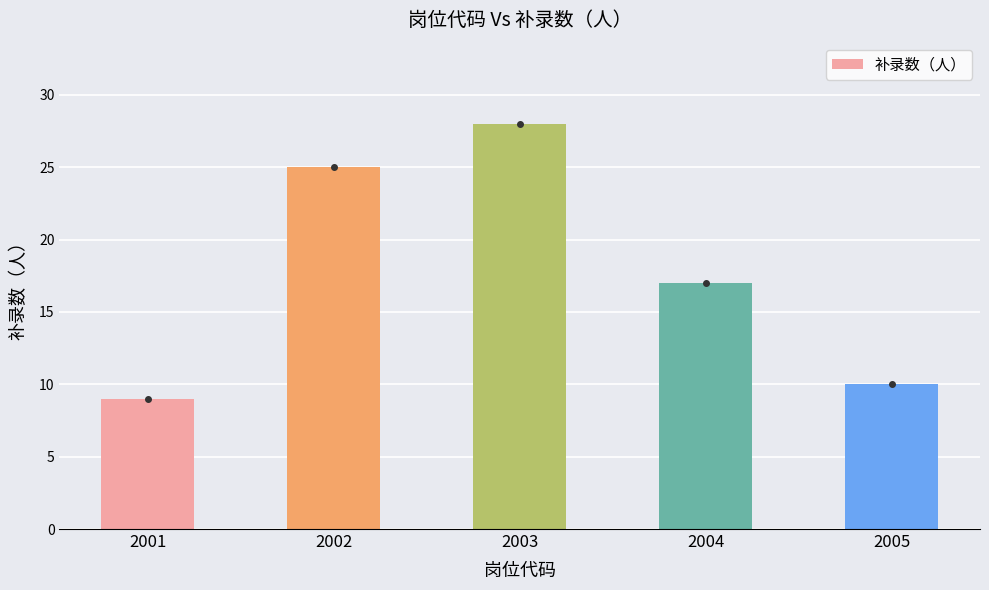

Which category has the lowest value across all series?

2001